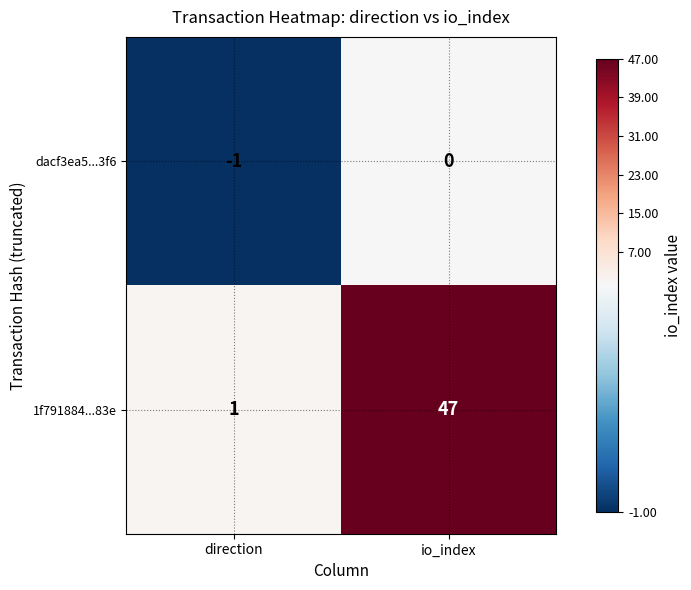

At which category is the sum across all series the highest?

io_index